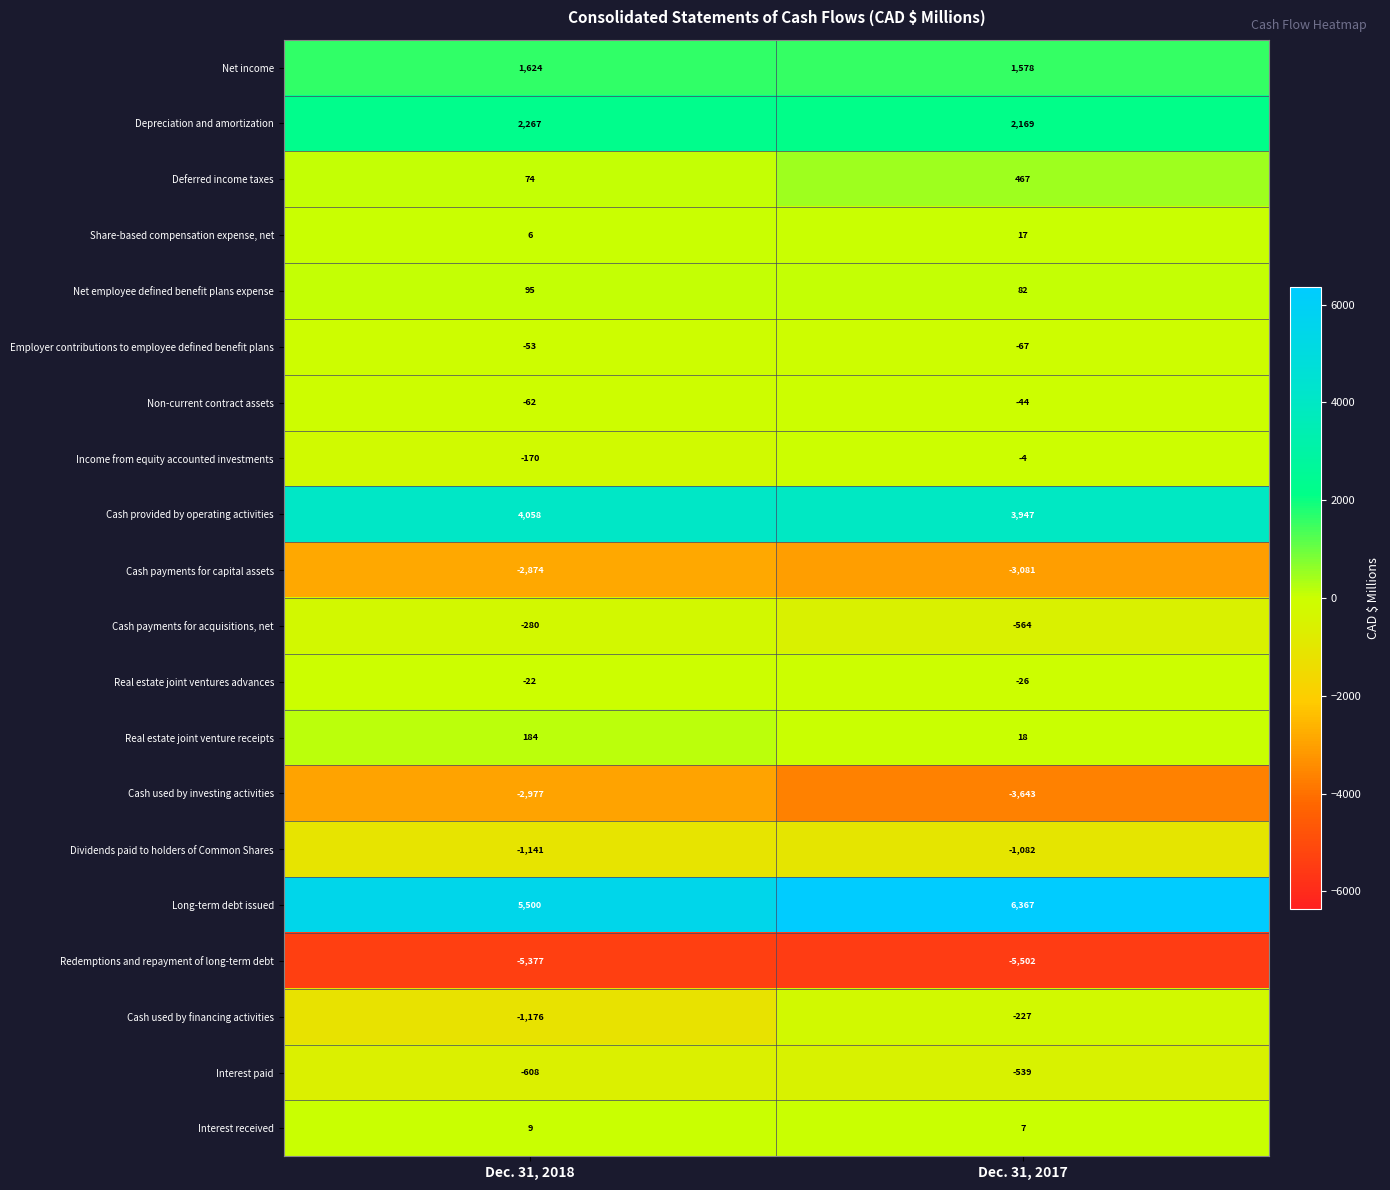

At which label does Net income reach its peak?

Dec. 31, 2018